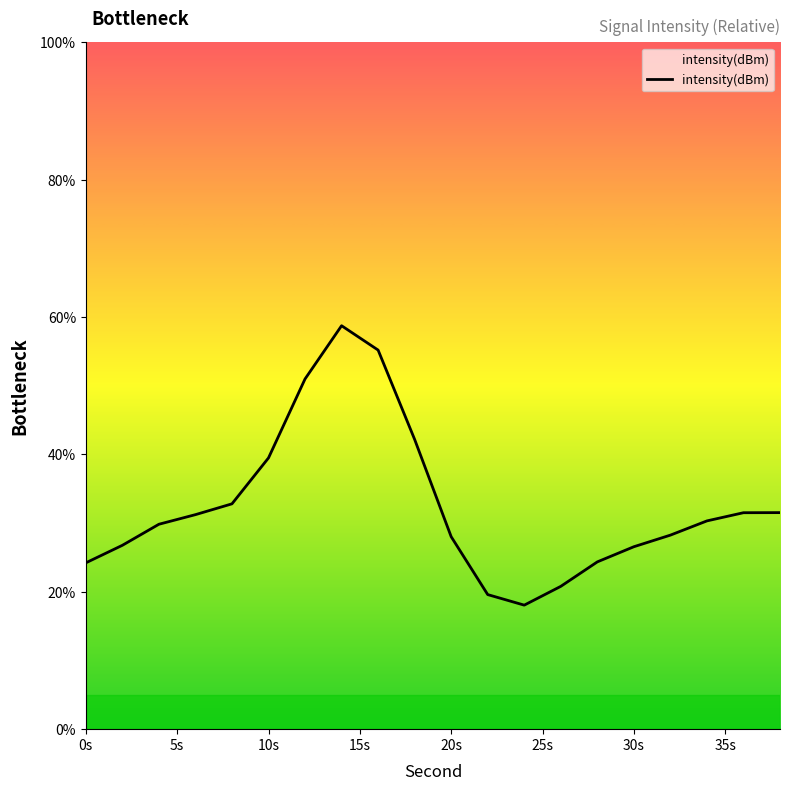

What is the smallest value displayed?

18.1